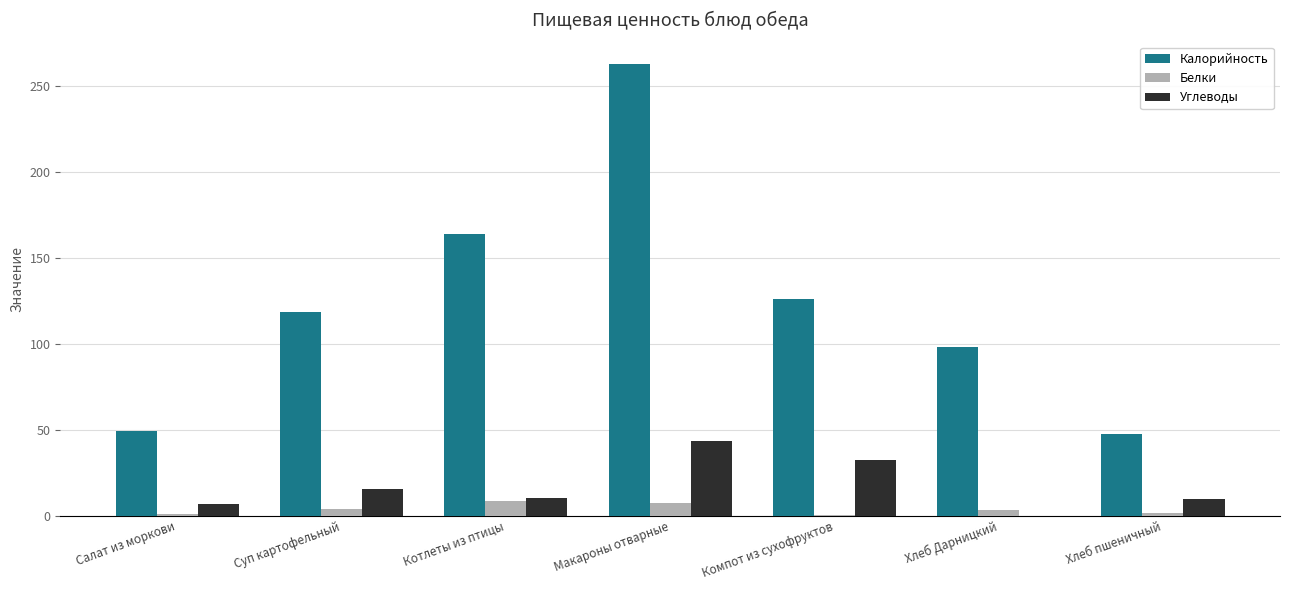

What is the total value across all series at Макароны отварные?

312.9